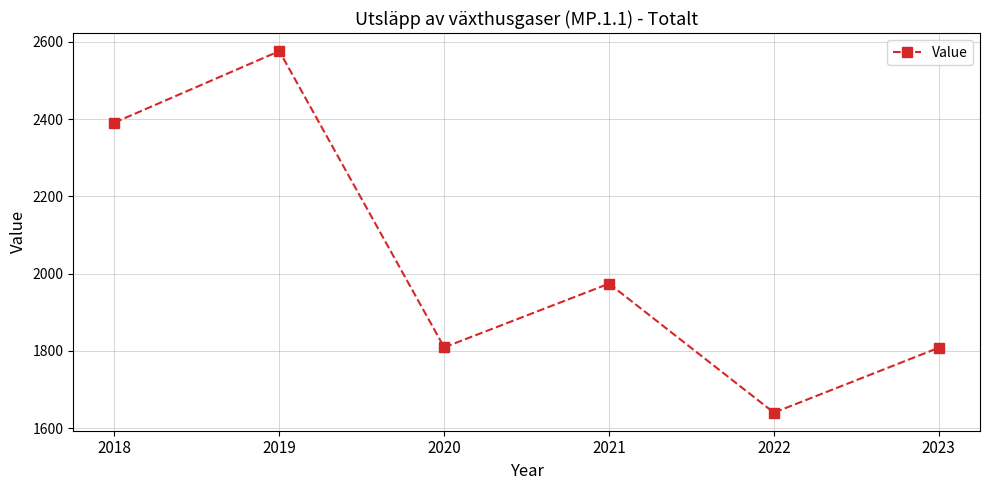

Where is the first local maximum?

2019